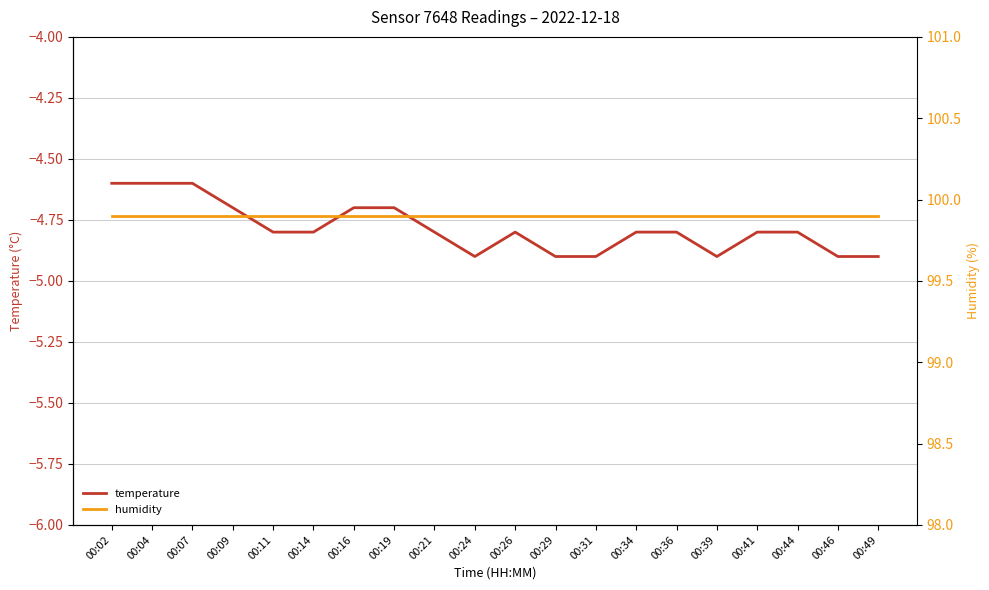

What is the spread (max minus min) of values at 00:29?

104.8